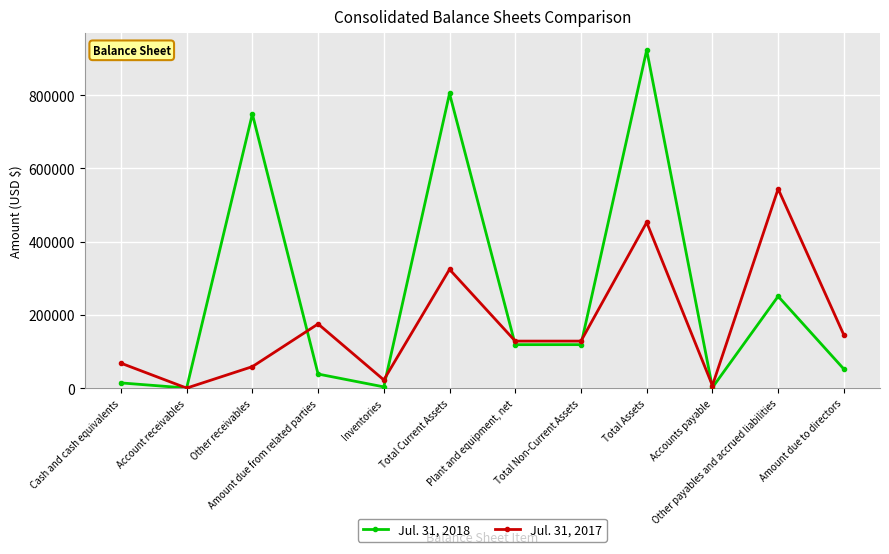

List the series in order of their peak value, highest first.

Jul. 31, 2018, Jul. 31, 2017